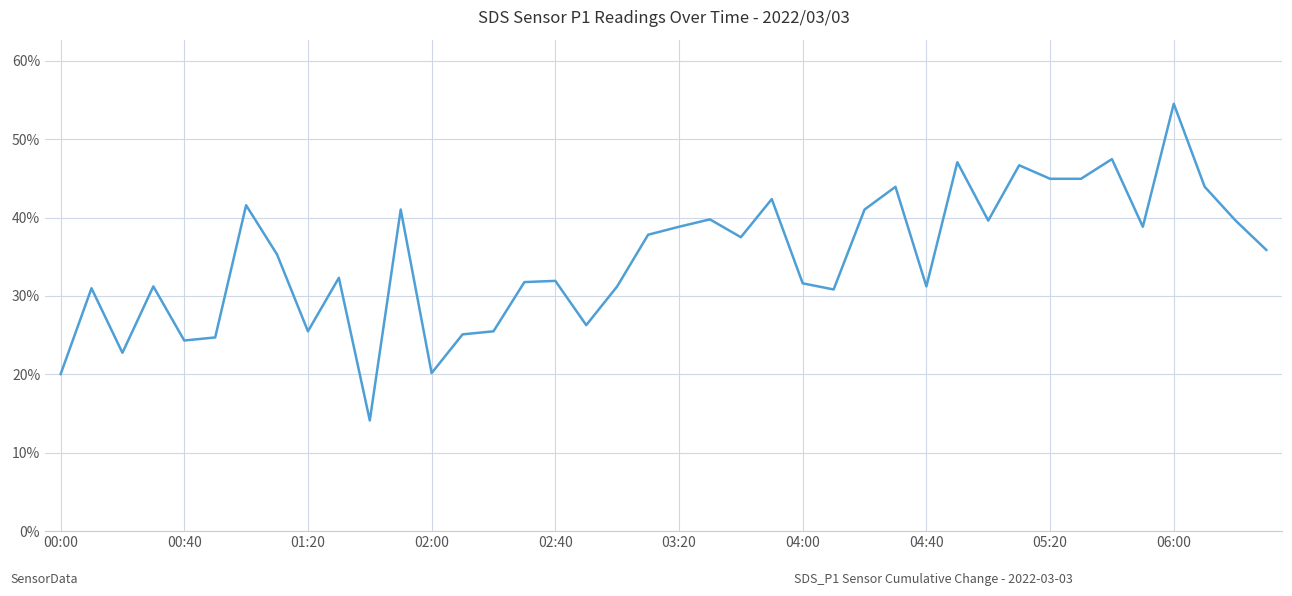

What is the maximum value shown in the chart?

54.5